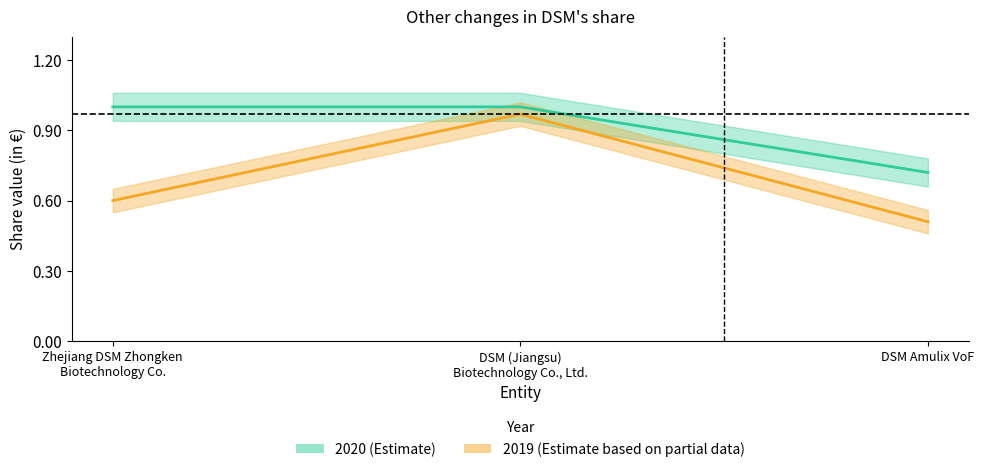

Rank the series by their average value, from highest to lowest.

2020, 2019